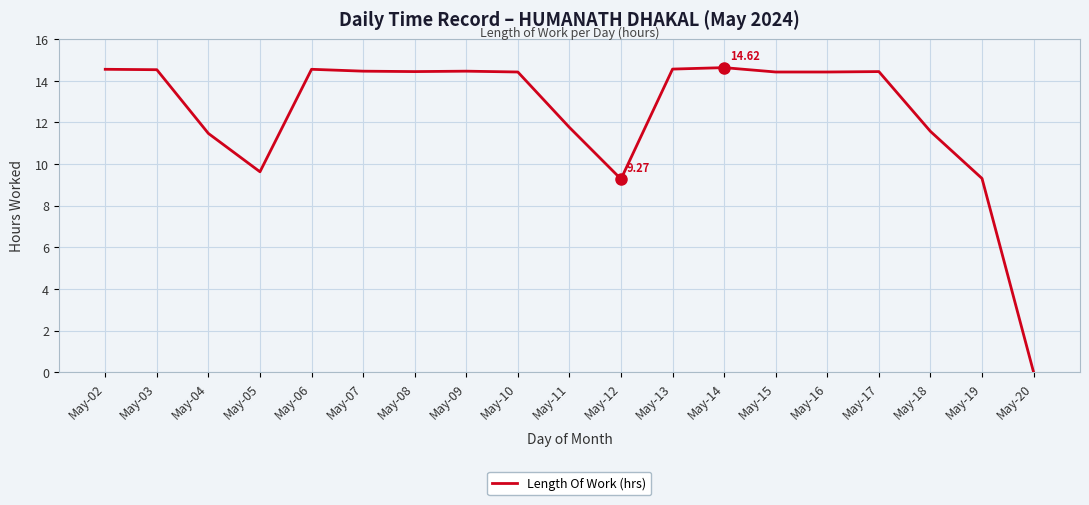

How many values are above zero?

18